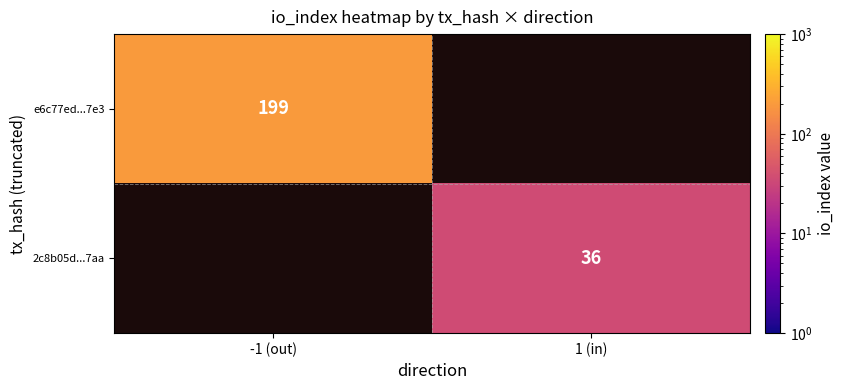

Is the value of 2c8b05d...7aa at 1 (in) greater than the value of e6c77ed...7e3 at -1 (out)?

No